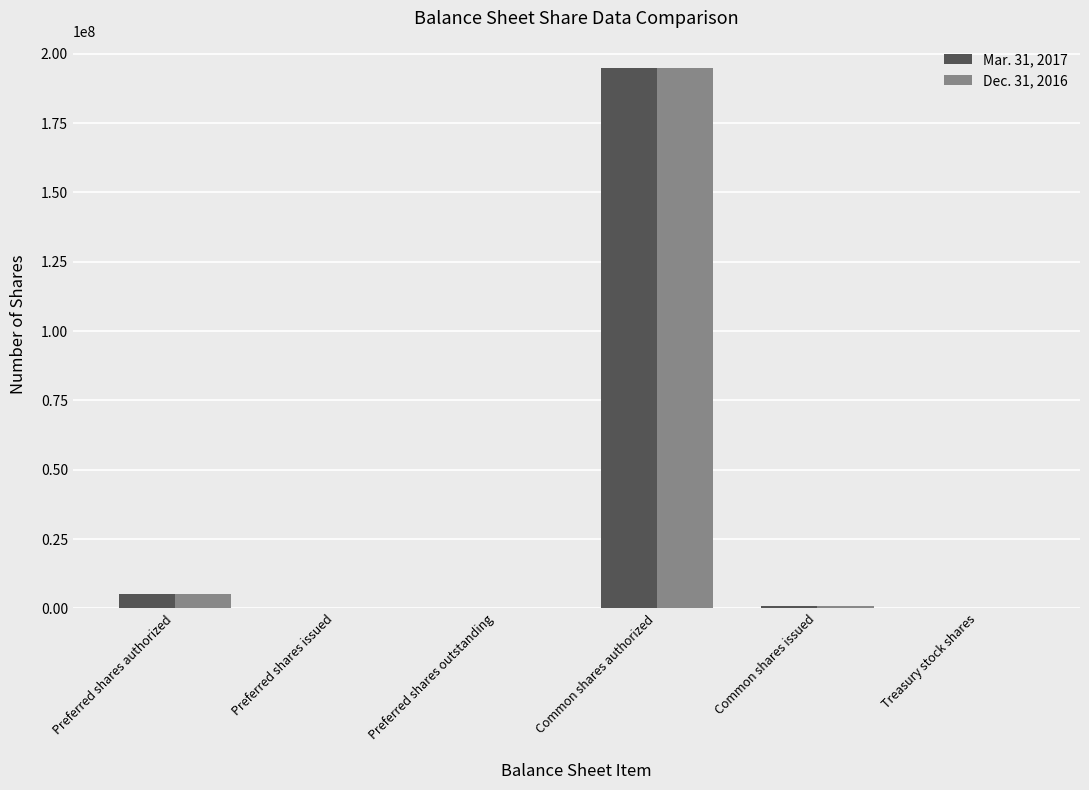

What are all the series names shown in the legend?

Mar. 31, 2017, Dec. 31, 2016